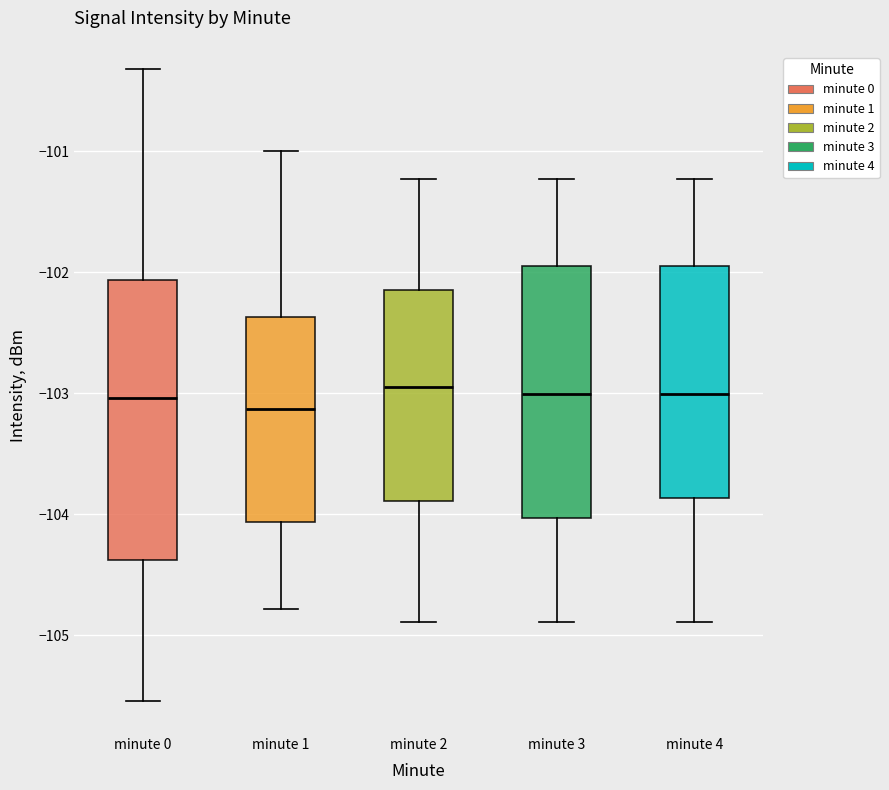

Reading left to right, read every box against the y-axis: the position of its median line, the range the box covers, and the ends of its whiskers. The values are not printed on the chart, so give them approximately, as read against the axis.

minute 0: median -103.0, box -104.4 to -102.1, whiskers -105.5 to -100.3
minute 1: median -103.1, box -104.1 to -102.4, whiskers -104.8 to -101.0
minute 2: median -102.9, box -103.9 to -102.1, whiskers -104.9 to -101.2
minute 3: median -103.0, box -104.0 to -101.9, whiskers -104.9 to -101.2
minute 4: median -103.0, box -103.9 to -101.9, whiskers -104.9 to -101.2